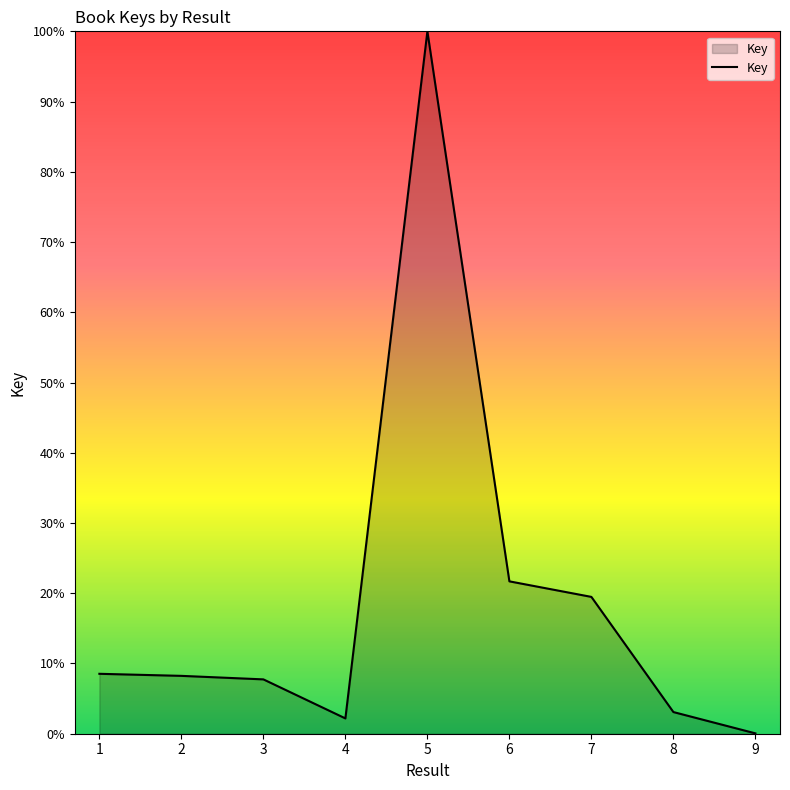

Which category has the highest value across all series?

5